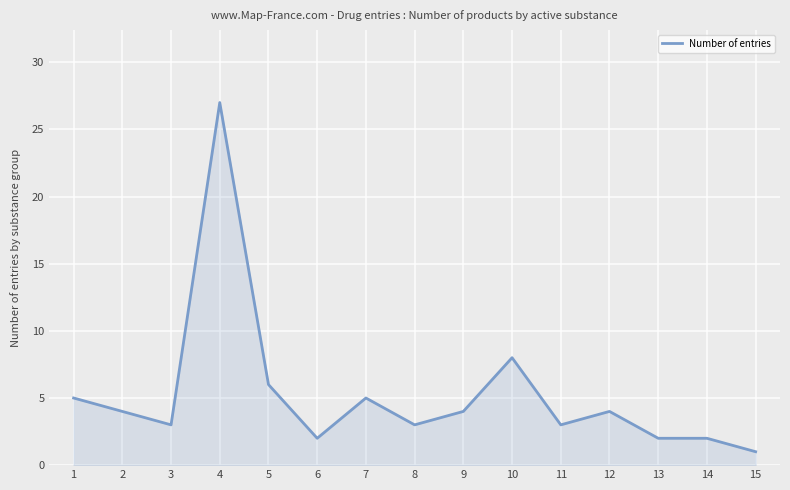

What is the smallest value displayed?

1